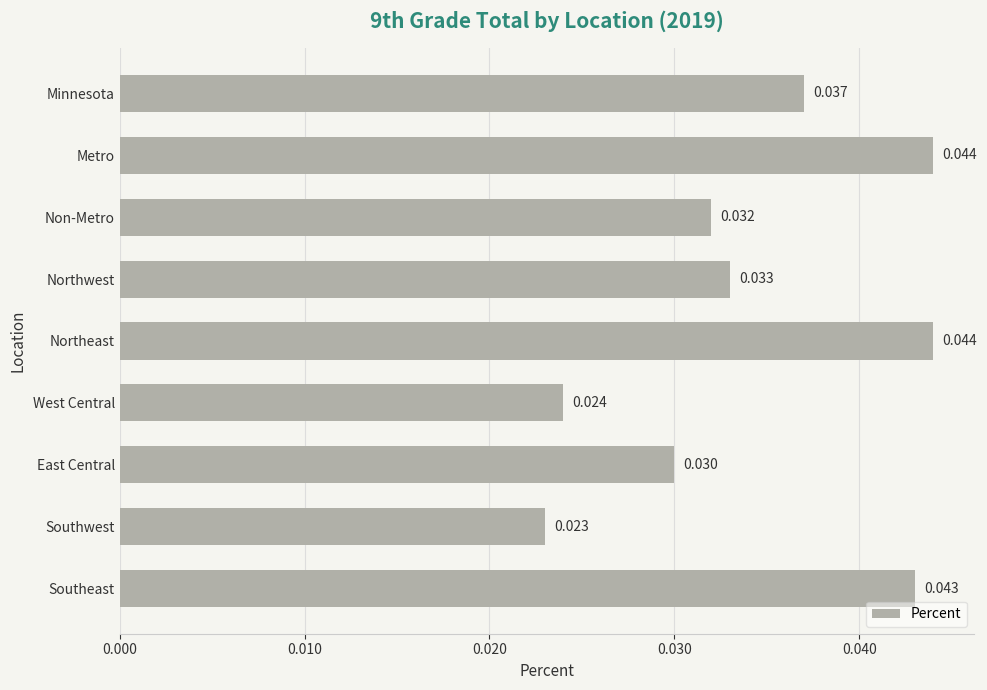

Which has a higher value, Northeast or West Central?

Northeast